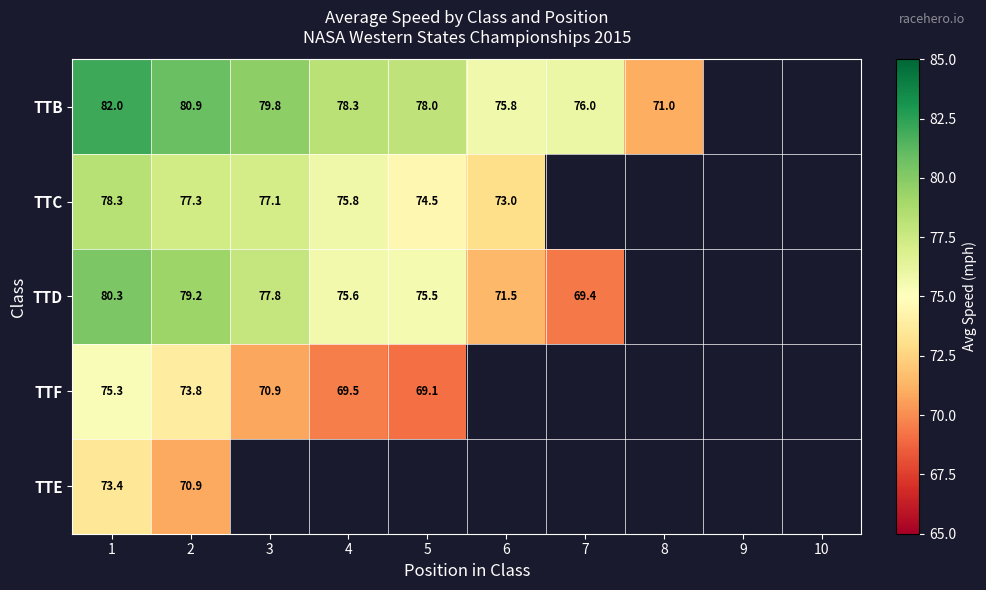

How many positive values does the TTC series have?

6